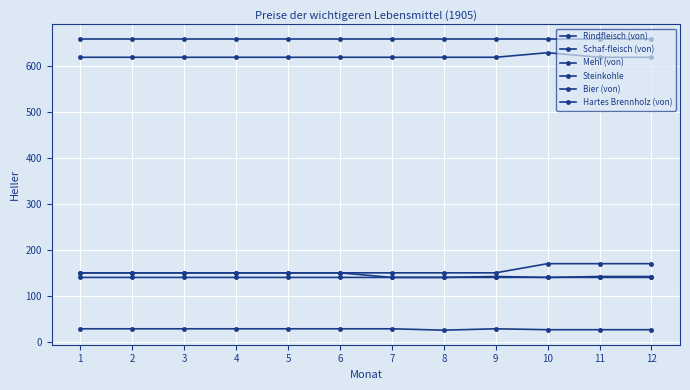

How many distinct data groups are displayed?

6